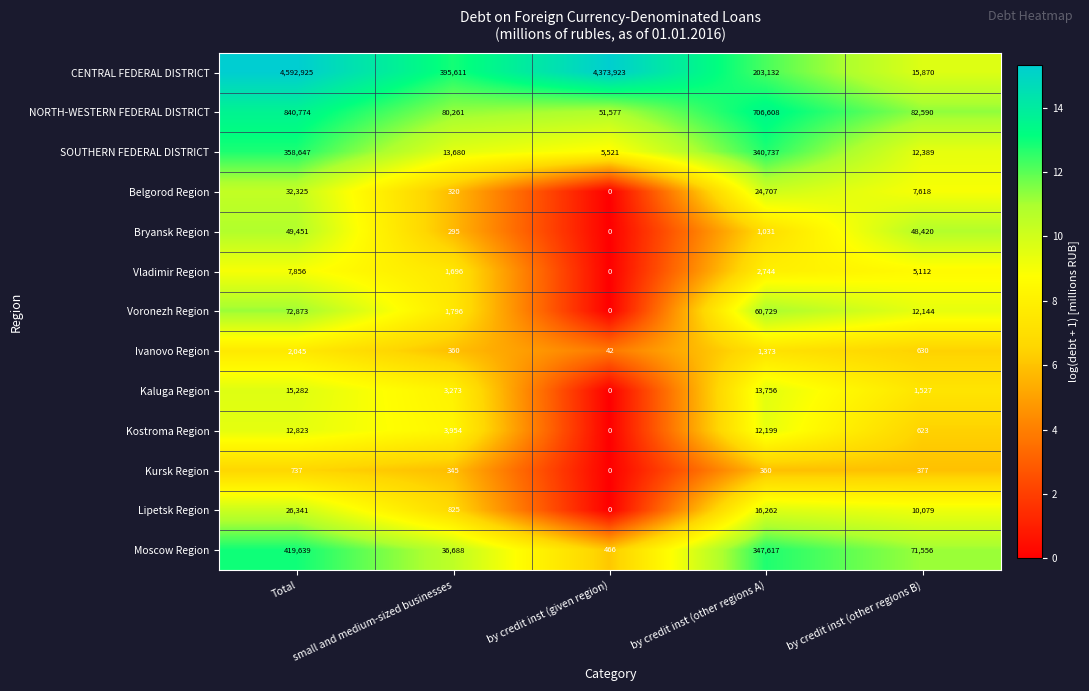

At by credit inst (other regions B), list the series in order from smallest to largest.

Kursk Region, Kostroma Region, Ivanovo Region, Kaluga Region, Vladimir Region, Belgorod Region, Lipetsk Region, Voronezh Region, SOUTHERN FEDERAL DISTRICT, CENTRAL FEDERAL DISTRICT, Bryansk Region, Moscow Region, NORTH-WESTERN FEDERAL DISTRICT